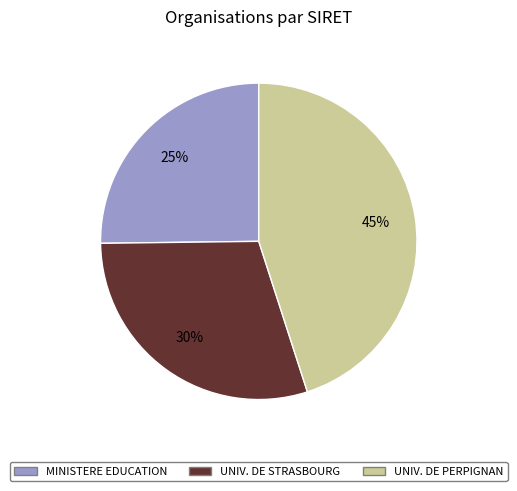

Is there any slice that represents more than half of the pie?

No